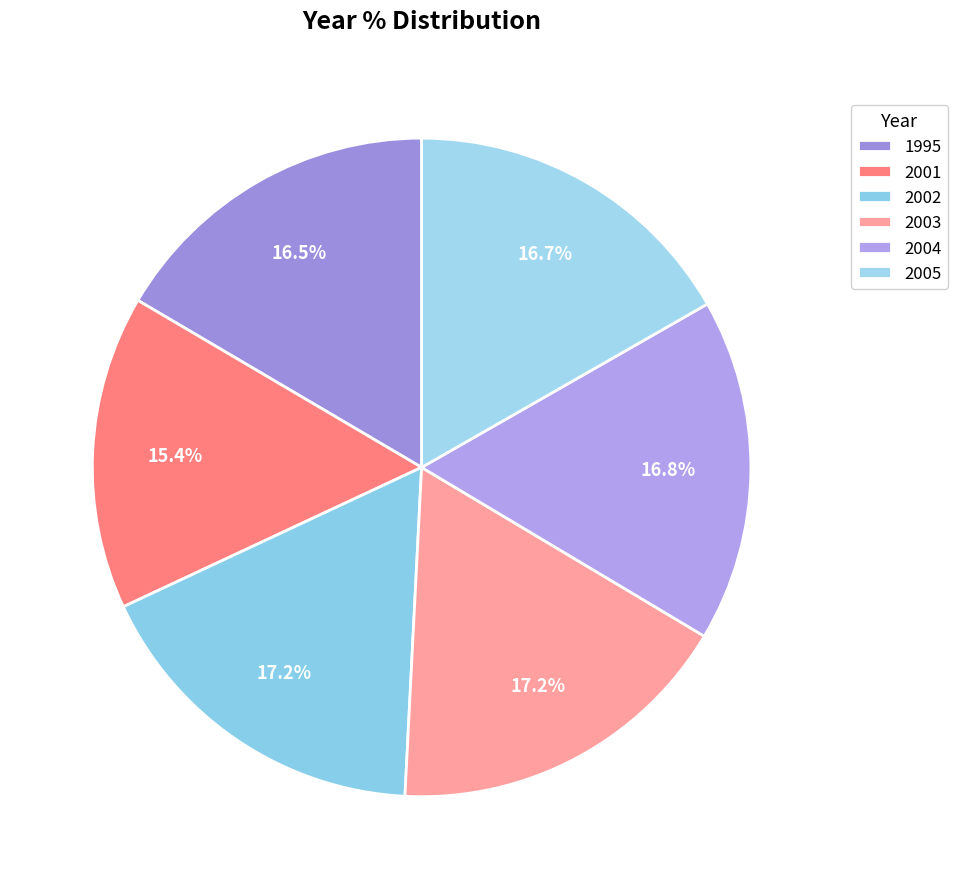

Is there any slice that represents more than half of the pie?

No